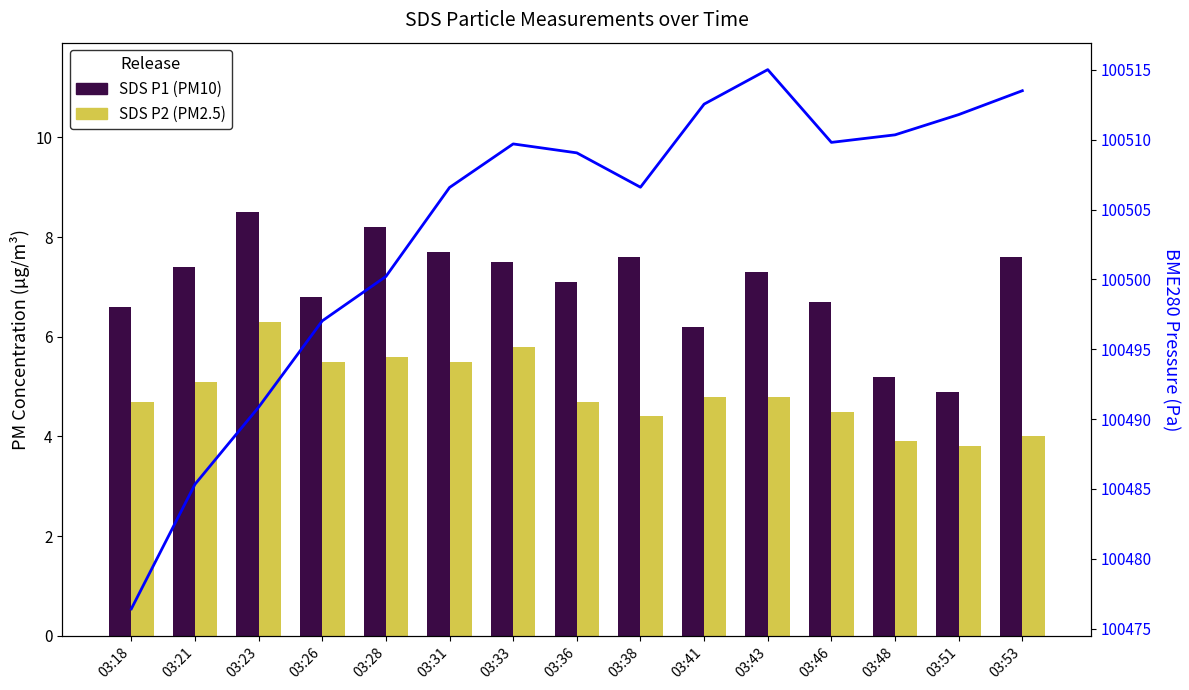

Rank the categories by SDS P1 (PM10) value from highest to lowest.

03:23, 03:28, 03:31, 03:38, 03:53, 03:33, 03:21, 03:43, 03:36, 03:26, 03:46, 03:18, 03:41, 03:48, 03:51